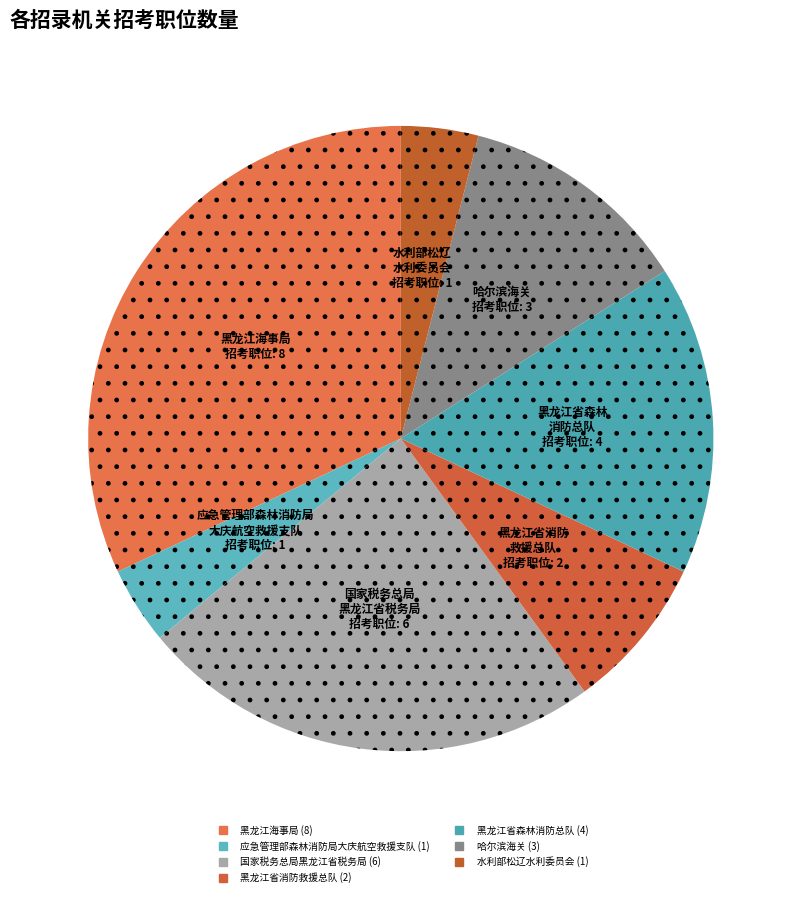

How many slices are in this pie chart?

7